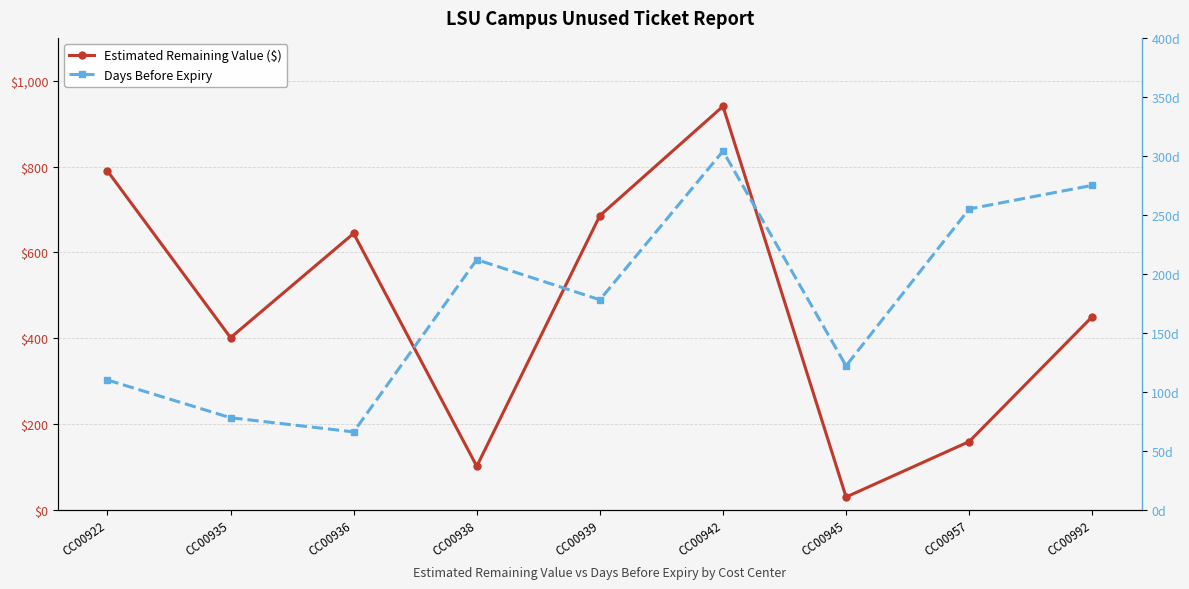

Between CC00938 and CC00936, which is larger?

CC00936